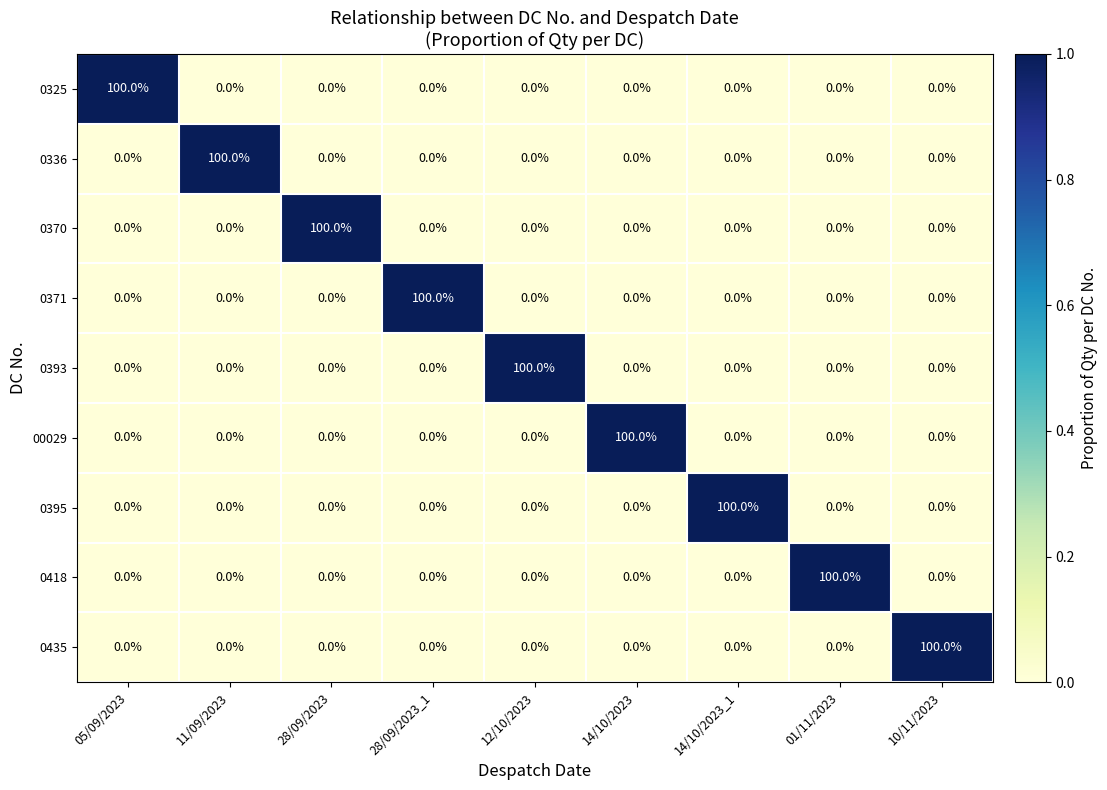

What is the spread (max minus min) of values at 28/09/2023_1?

100